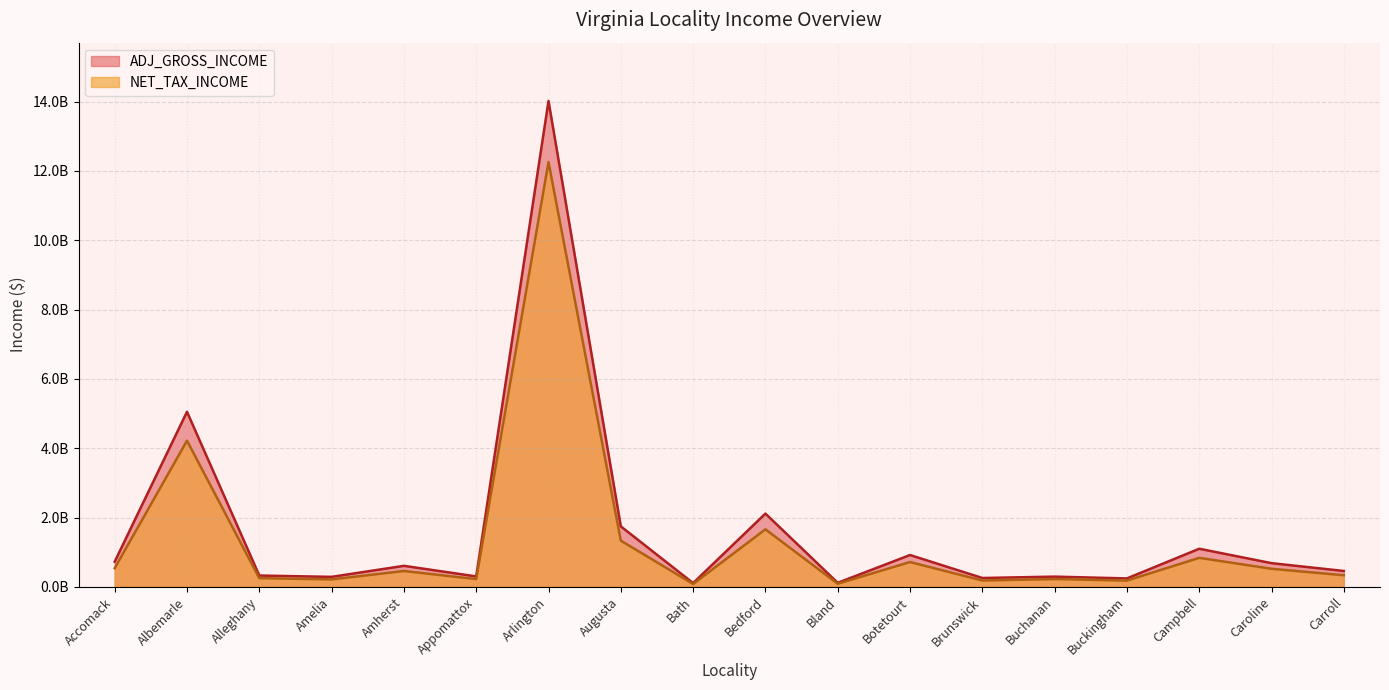

What is the minimum value shown in the chart?

81652911.9